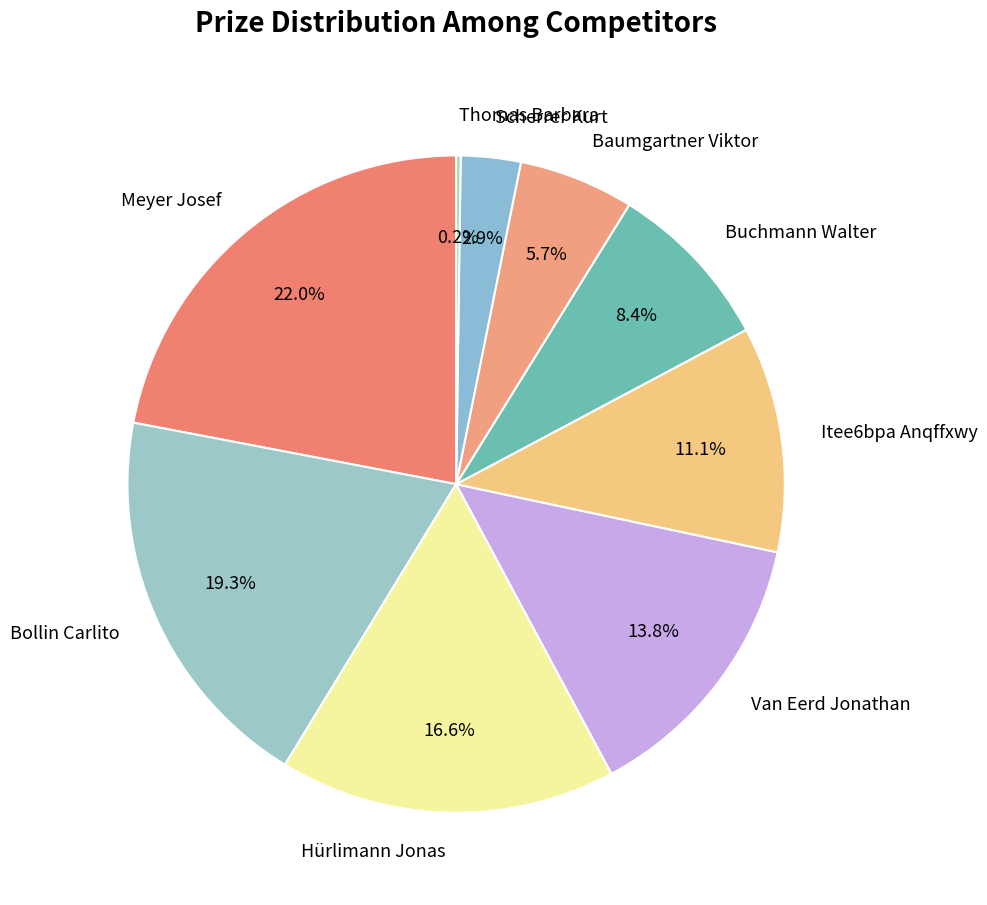

Which has a higher value, Bollin Carlito or Van Eerd Jonathan?

Bollin Carlito